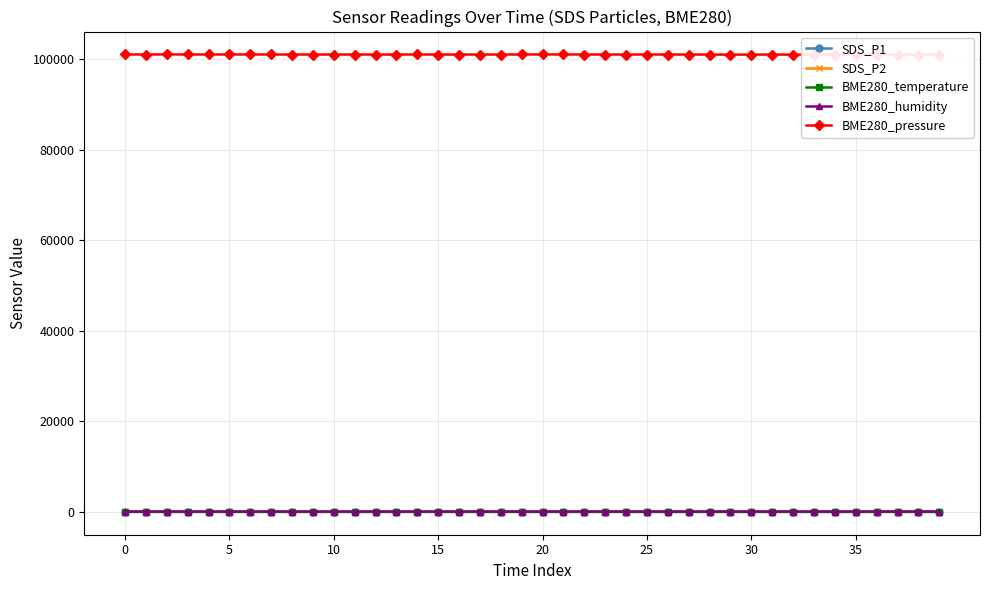

How many lines are shown in the chart?

5